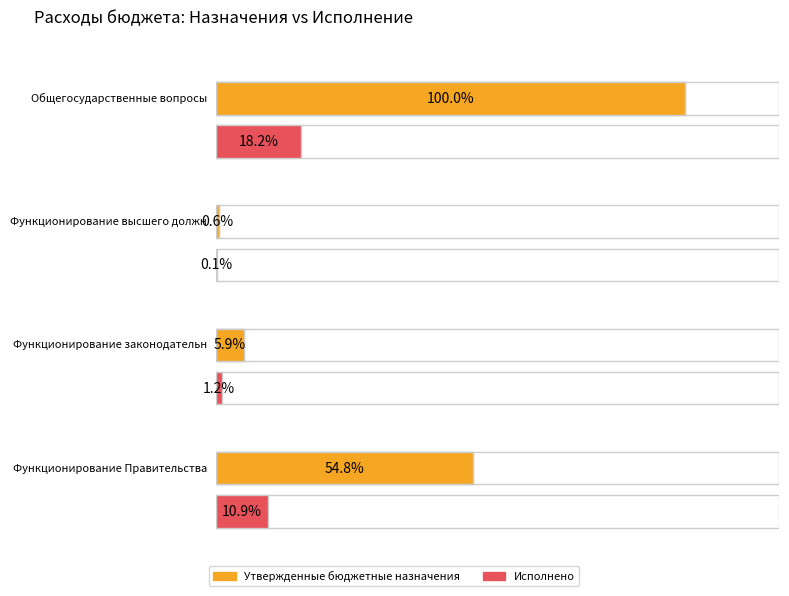

At how many categories does at least one series exceed 261574691?

2